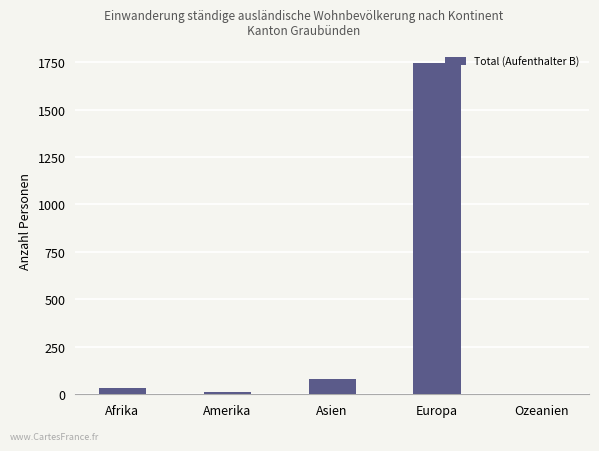

Which label corresponds to the largest value in the chart?

Europa